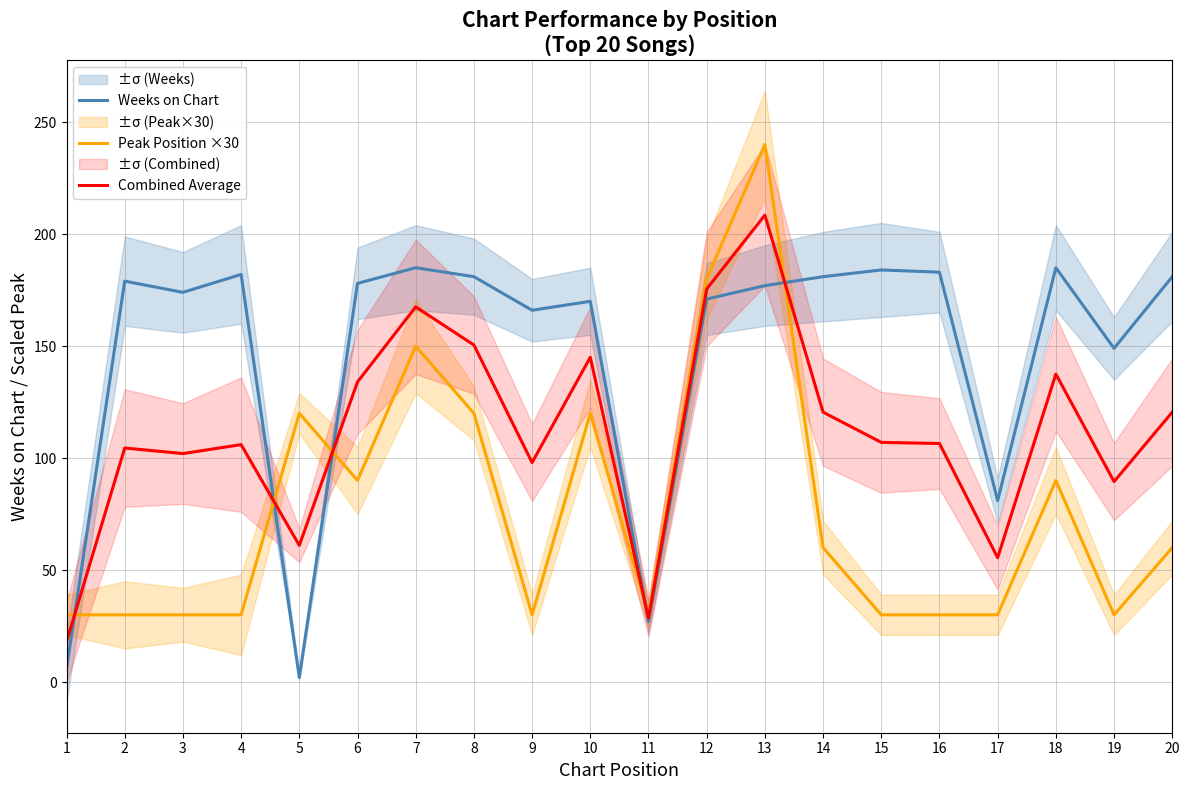

What are all the series names shown in the legend?

Weeks on Chart, Peak Position ×30, Combined Average